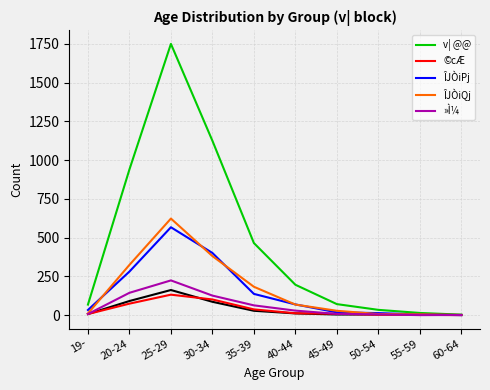

What is the difference between the ÎJÒiPj values at 50-54 and 35-39?

124